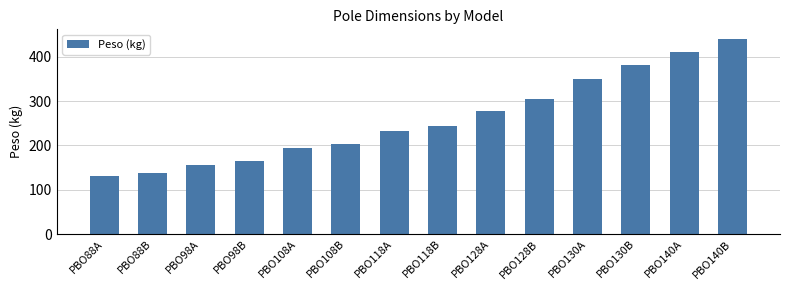

Reading right to left, transcribe all the data shown in this chart.

440	411	381	350	304	278	244	233	204	194	164	156	138	132